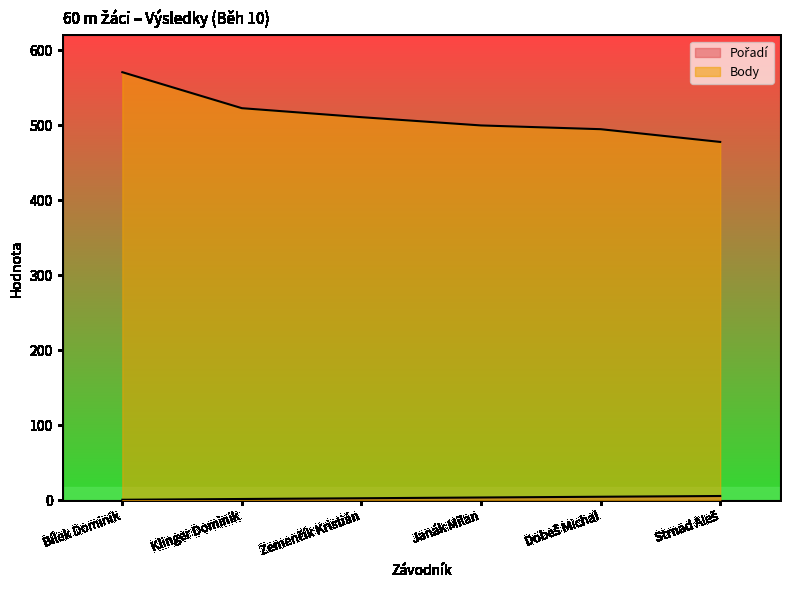

Reading left to right, what are all the values shown in this chart?

Pořadí: Bílek Dominik=1	Klinger Dominik=2	Zemenčík Kristián=3	Janák Milan=4	Dobeš Michal=5	Strnad Aleš=6
Body: Bílek Dominik=571	Klinger Dominik=523	Zemenčík Kristián=511	Janák Milan=500	Dobeš Michal=495	Strnad Aleš=478